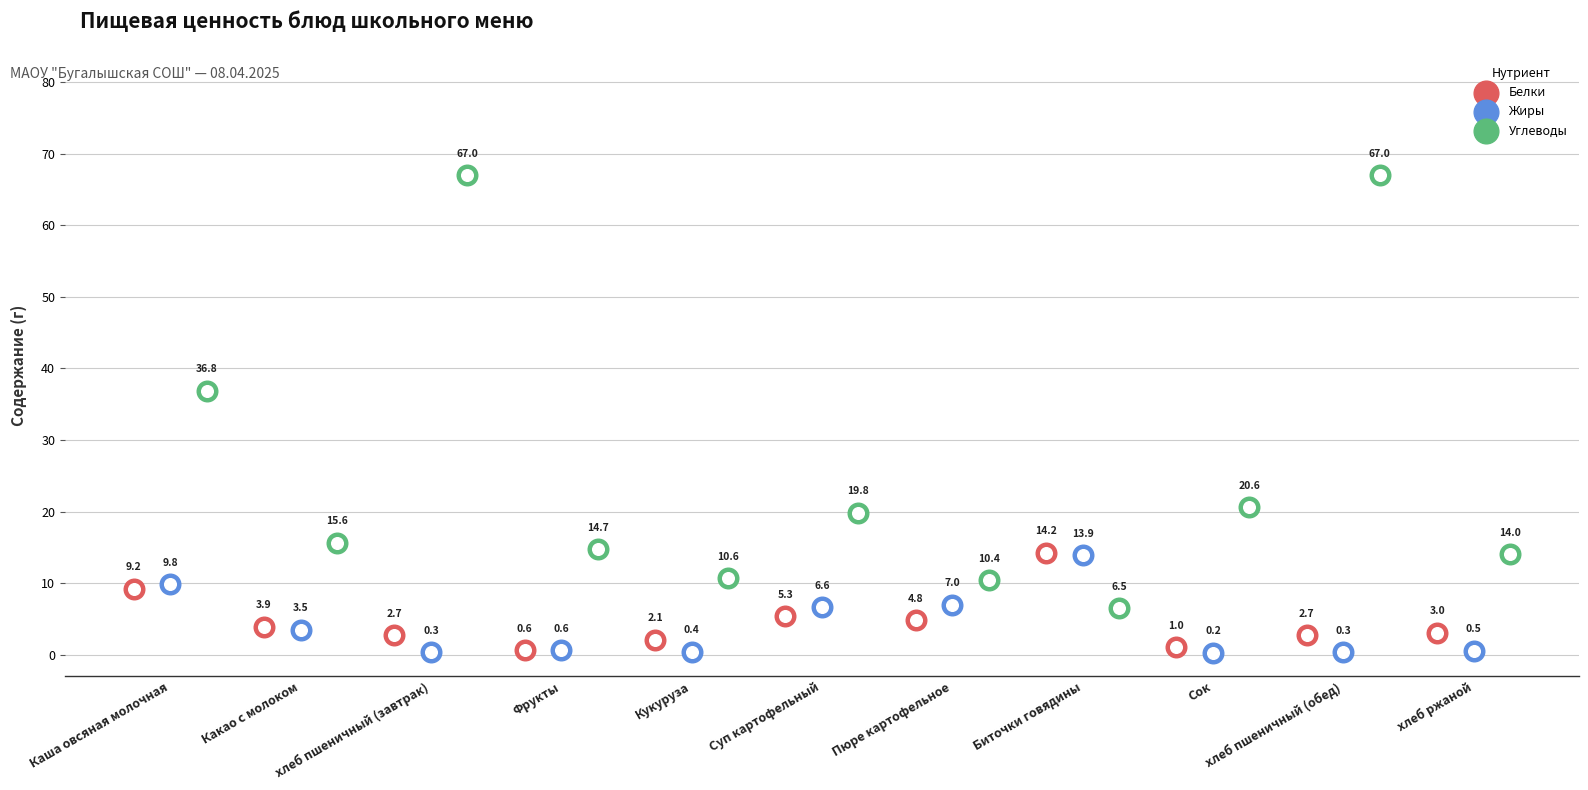

What are all the series names shown in the legend?

Белки, Жиры, Углеводы